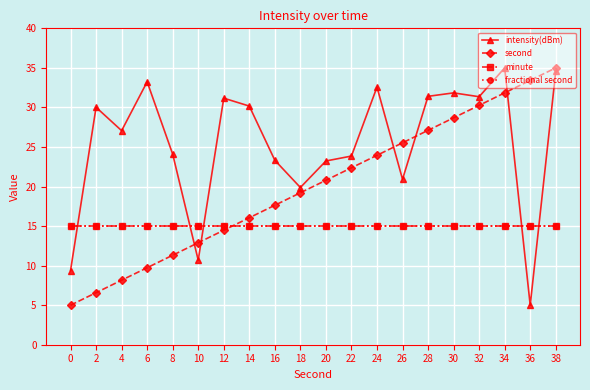

What is the sum of all second values?

400.0